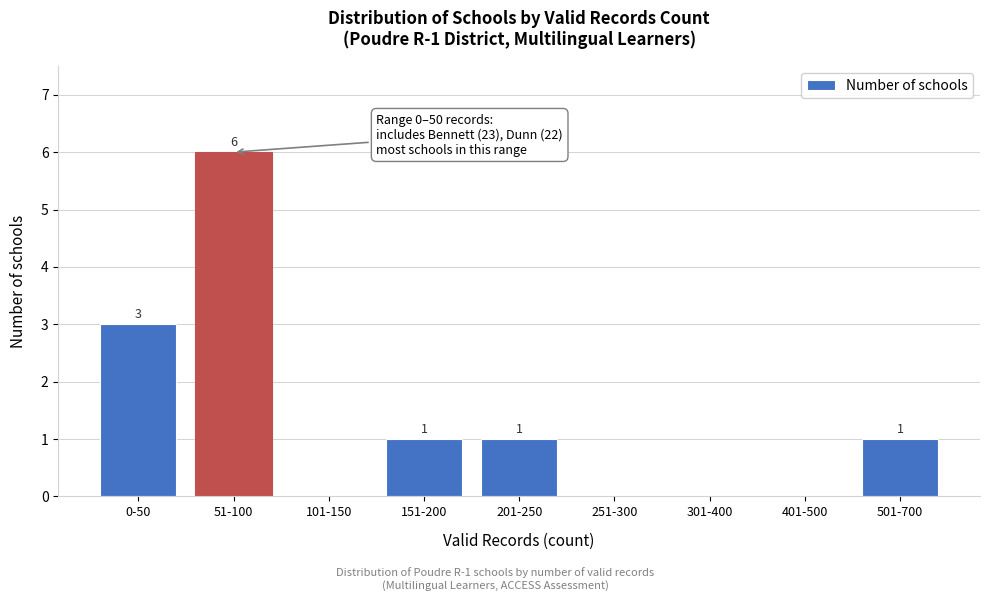

Reading right to left, what are all the values shown in this chart?

501-700=1	401-500=0	301-400=0	251-300=0	201-250=1	151-200=1	101-150=0	51-100=6	0-50=3